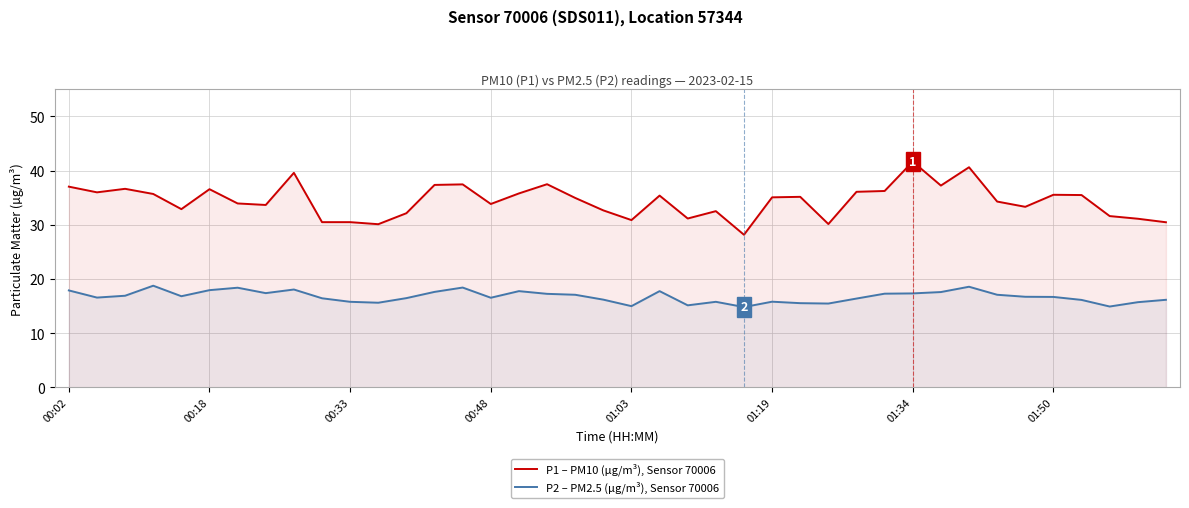

True or false: P2 – PM2.5 (µg/m³), Sensor 70006 and P1 – PM10 (µg/m³), Sensor 70006 cross at least once.

False